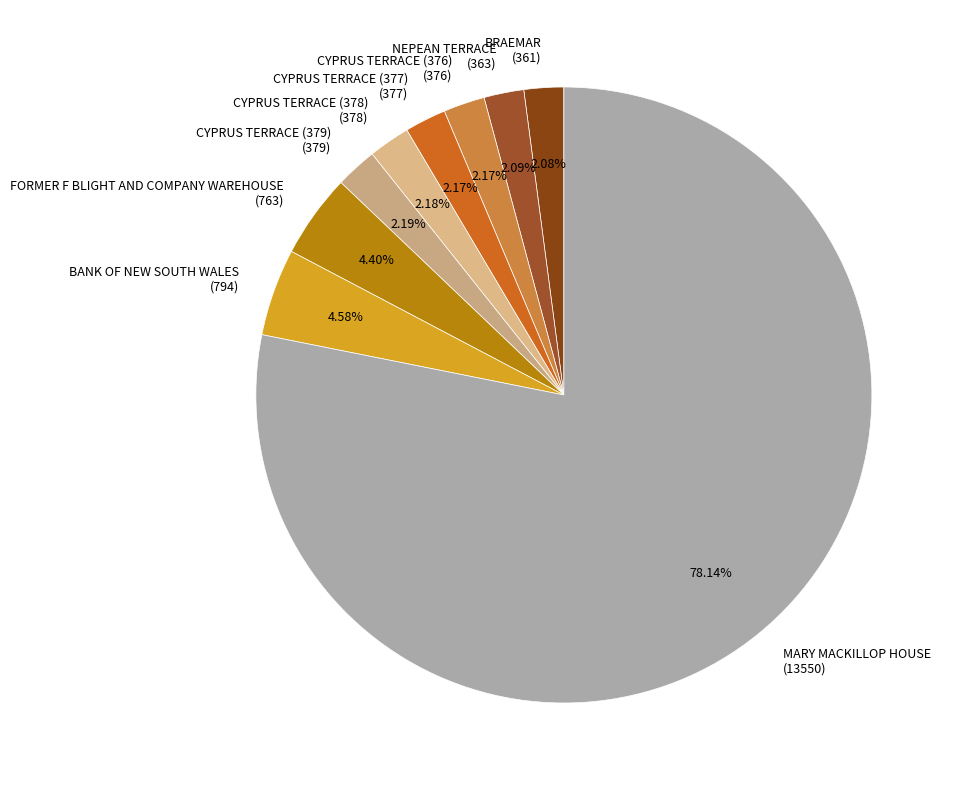

Which slice represents more than half of the pie?

MARY MACKILLOP HOUSE